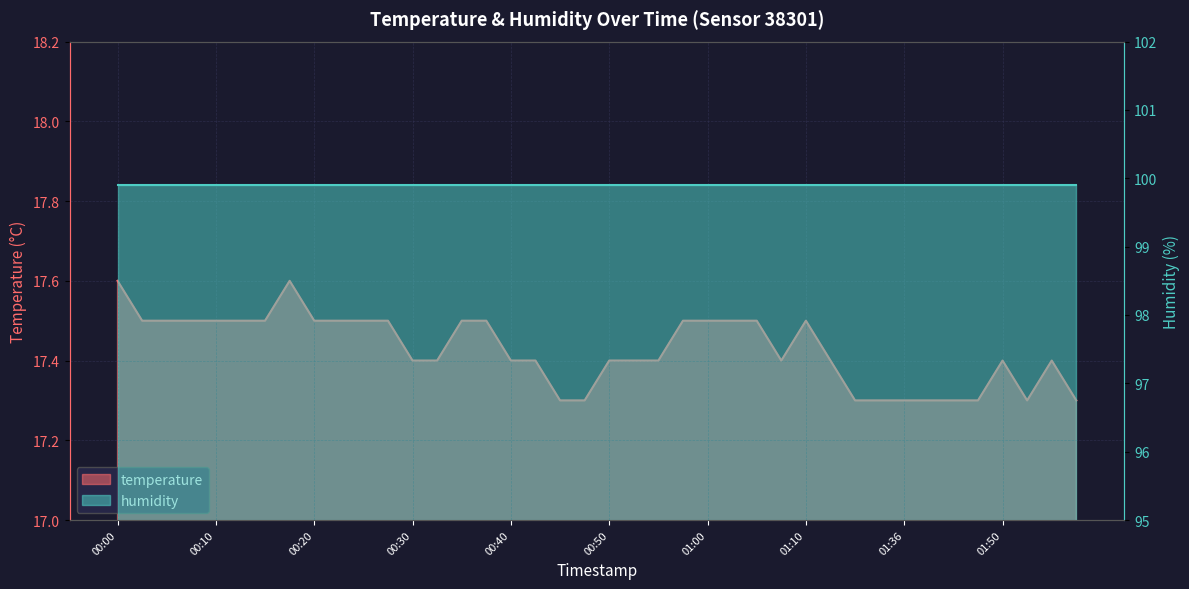

True or false: the data has more than 2 interior local peaks.

True